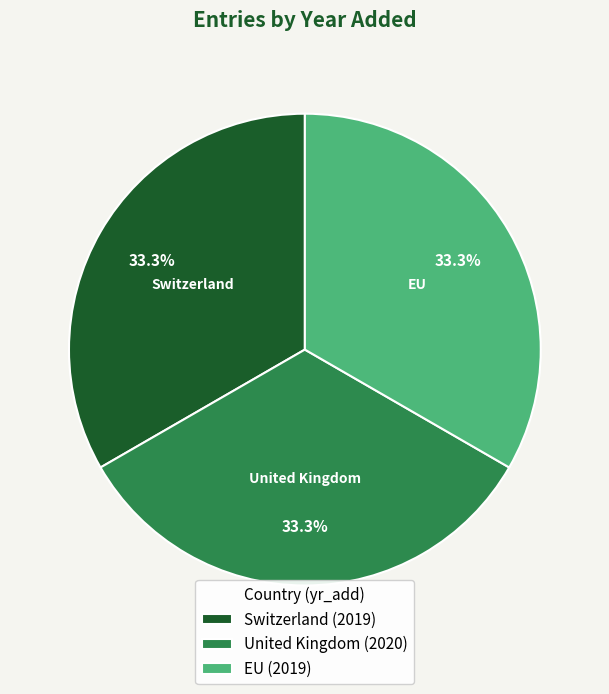

Count the number of slices in the pie.

3